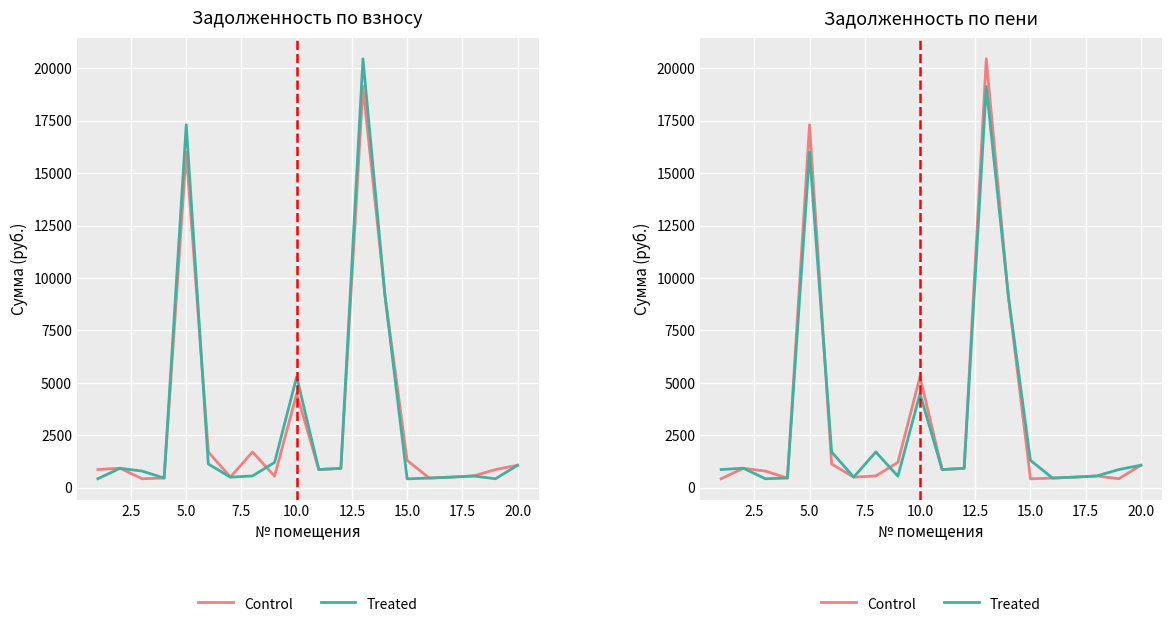

What is the difference between the maximum and second lowest values in the Treated series?

18651.4